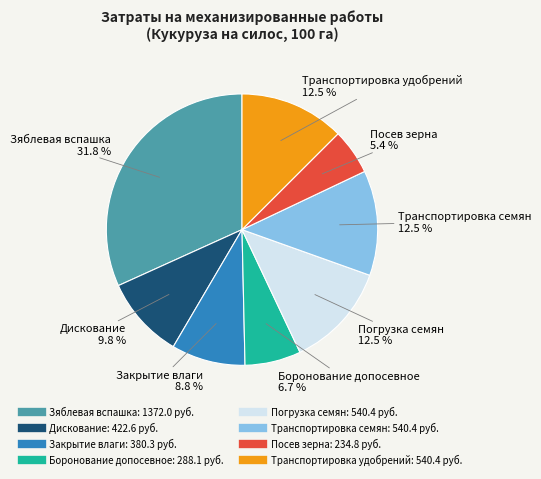

Is there any slice that represents more than half of the pie?

No